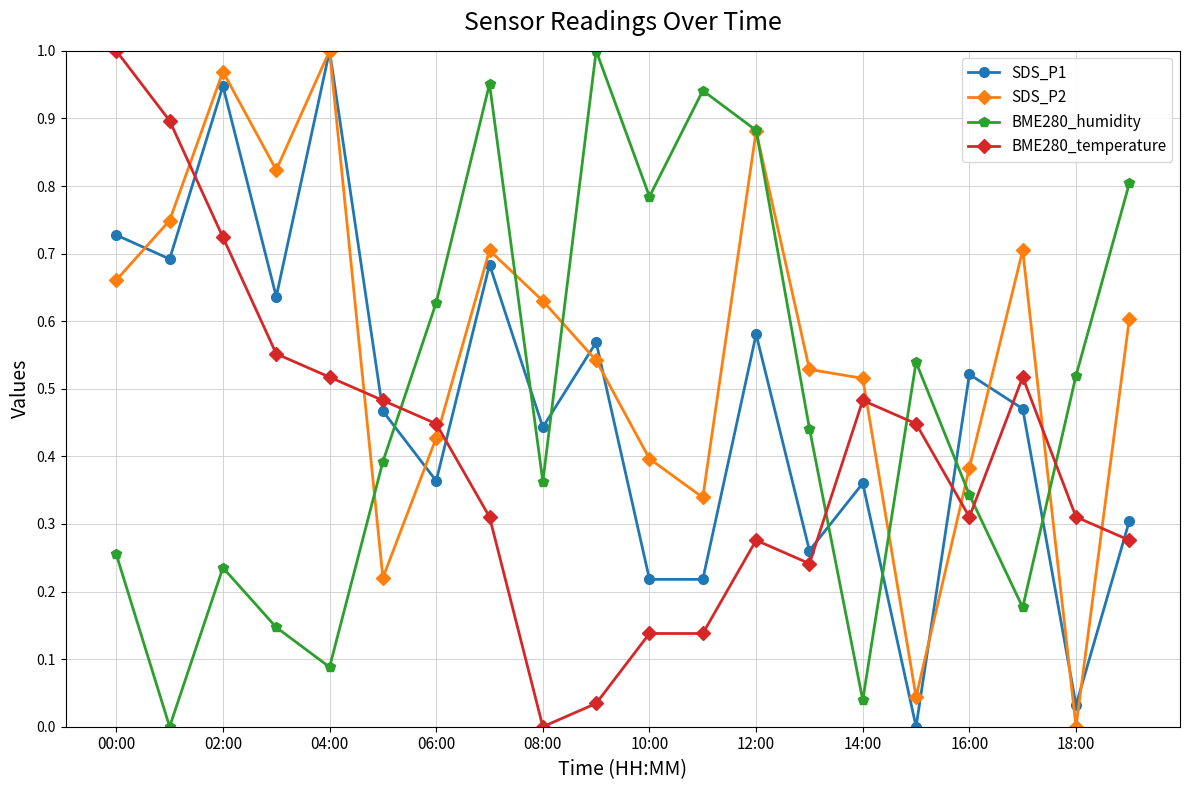

What is the sum of all SDS_P1 values?

9.5